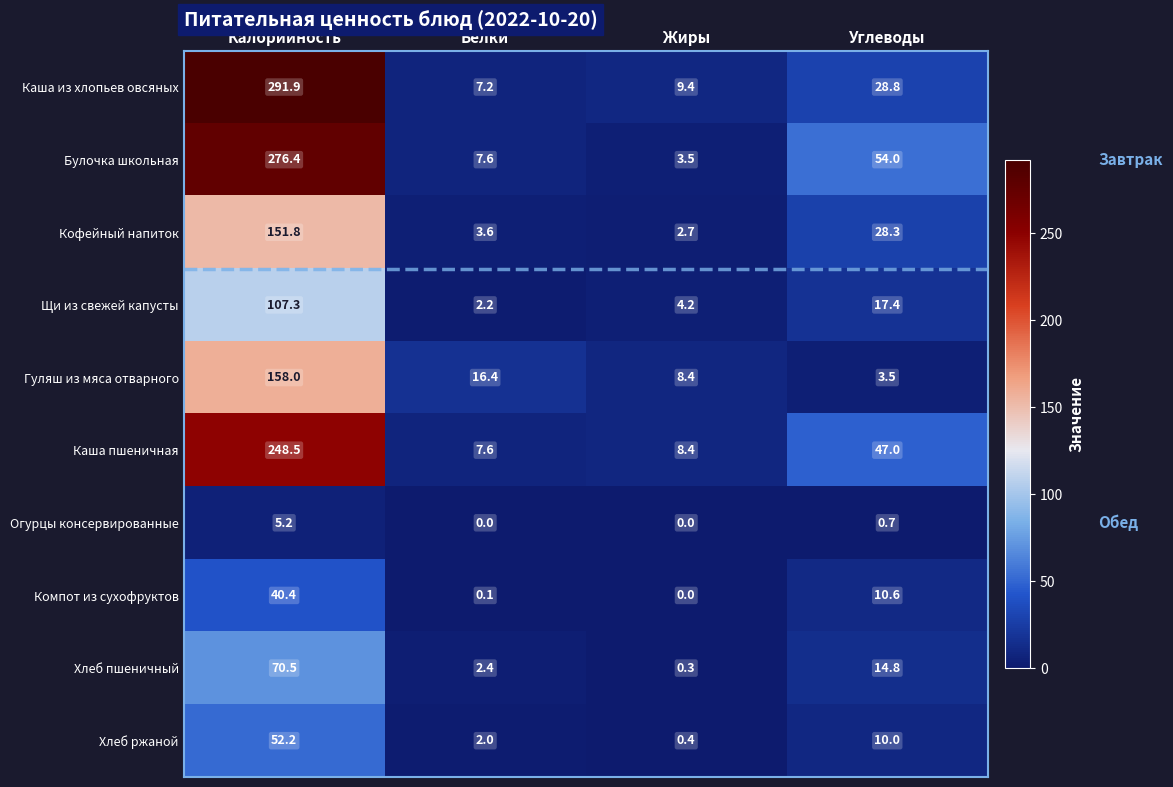

The Огурцы консервированные series shows 0.0 at Жиры. True or false?

True